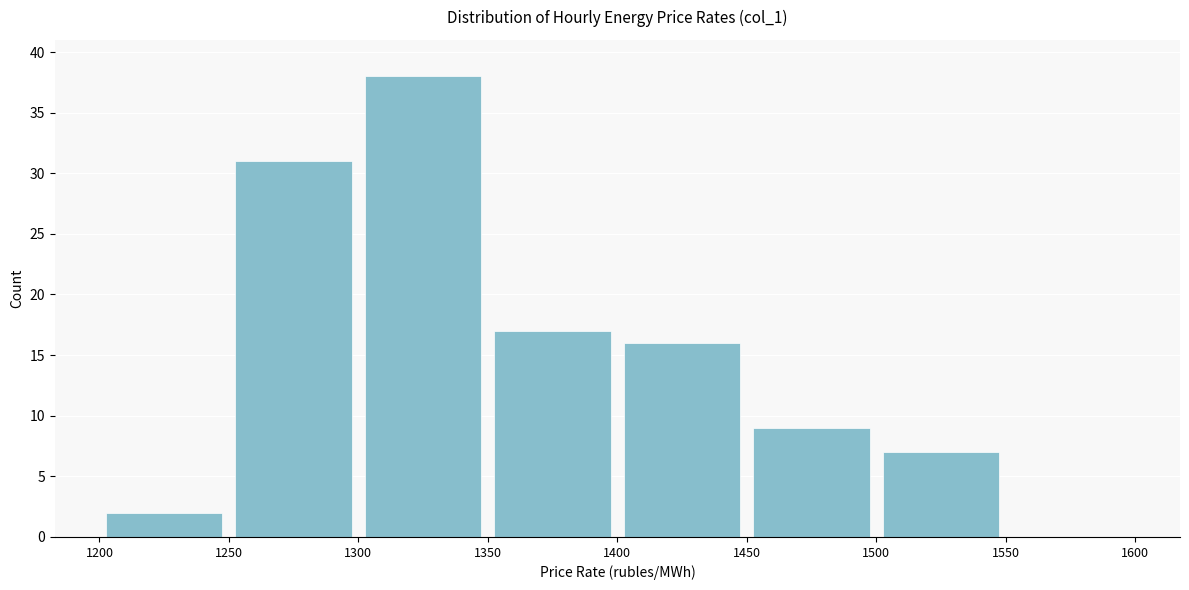

Reading left to right, transcribe this chart: for each bar, give the range it covers on the x-axis and its height. The values are not printed on the chart, so give them approximately, as read against the axis.

1200 to 1250: 2
1250 to 1300: 31
1300 to 1350: 38
1350 to 1400: 17
1400 to 1450: 16
1450 to 1500: 9
1500 to 1550: 7
1550 to 1600: 0